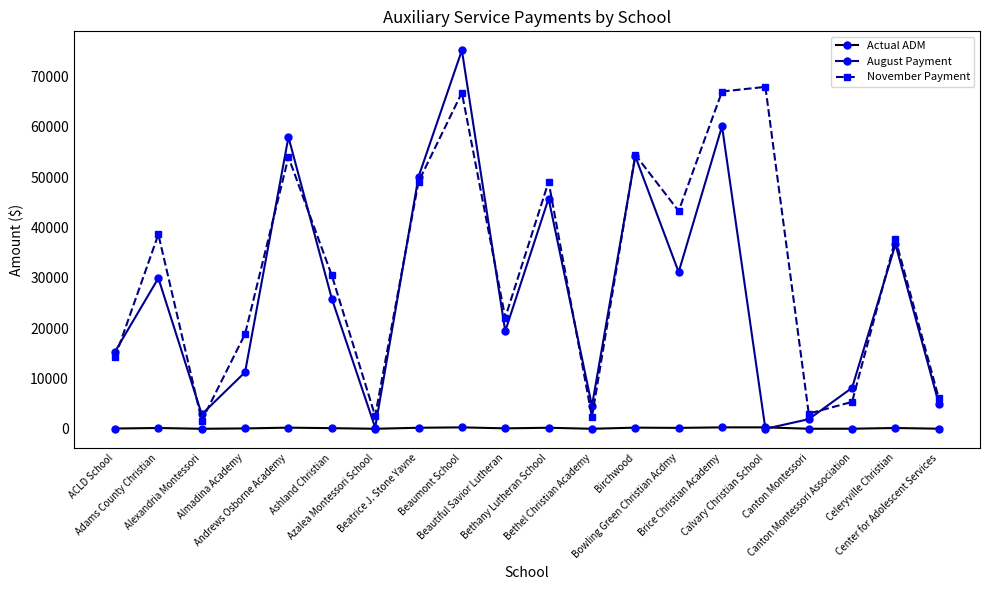

How many lines are shown in the chart?

3